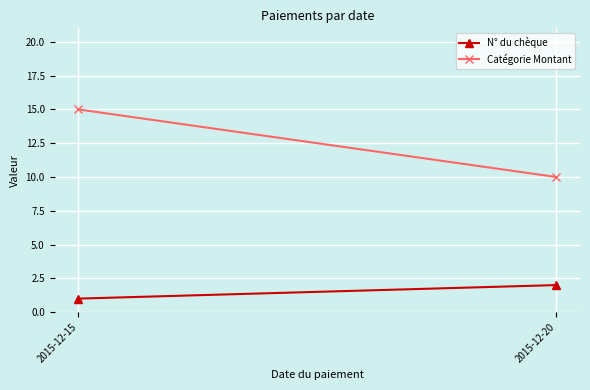

Which series has the widest spread of values?

Catégorie Montant